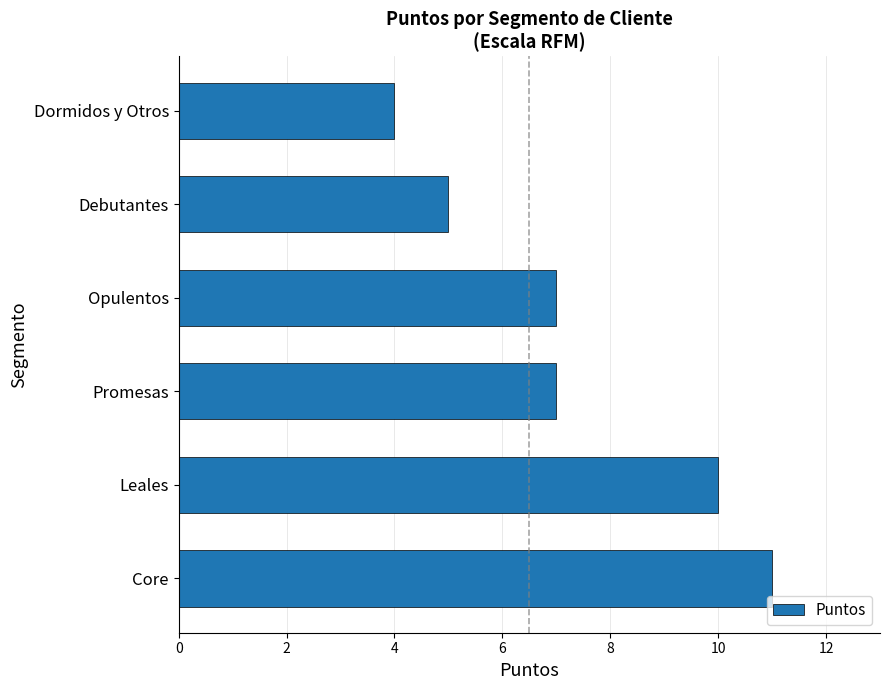

Are the bars grouped side by side (vs. stacked)?

No